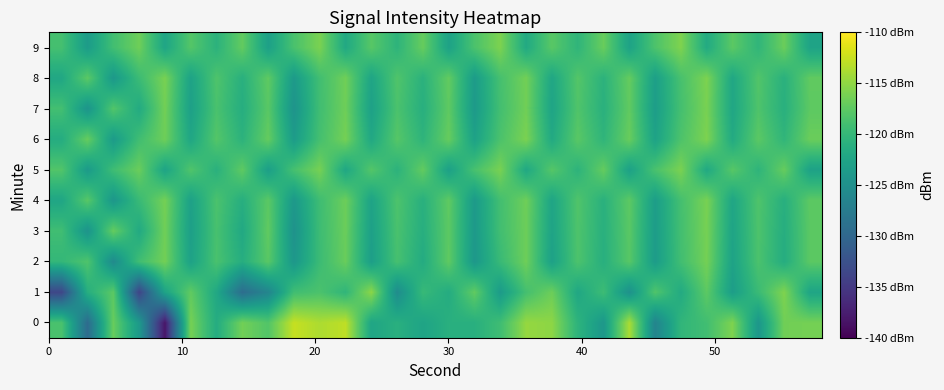

What is the greatest value displayed?

-112.6